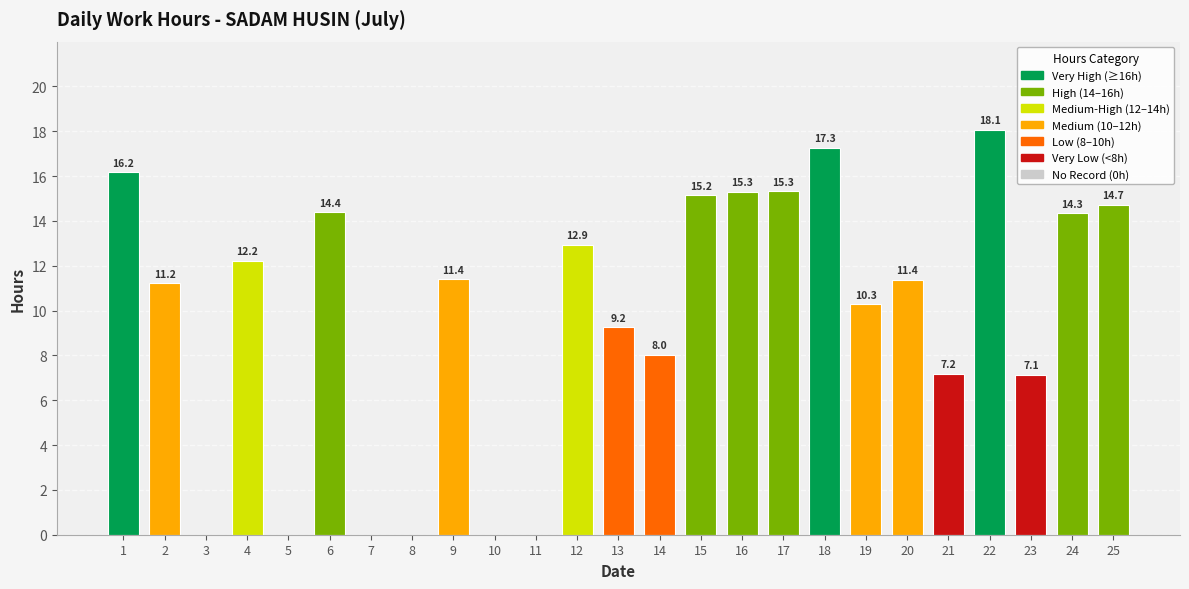

Where is the data nearest to the value 9?

13